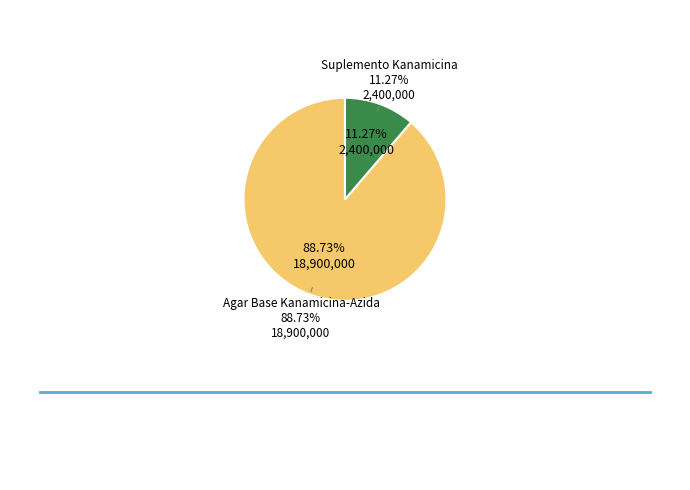

Count the number of slices in the pie.

2